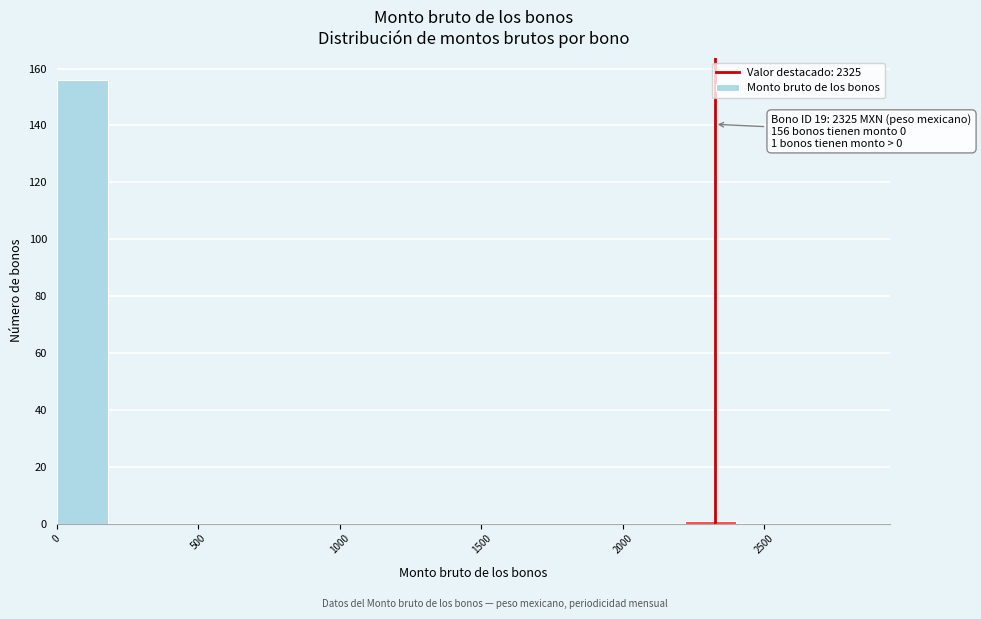

Which range on the x-axis has the tallest bar?

0 to 200